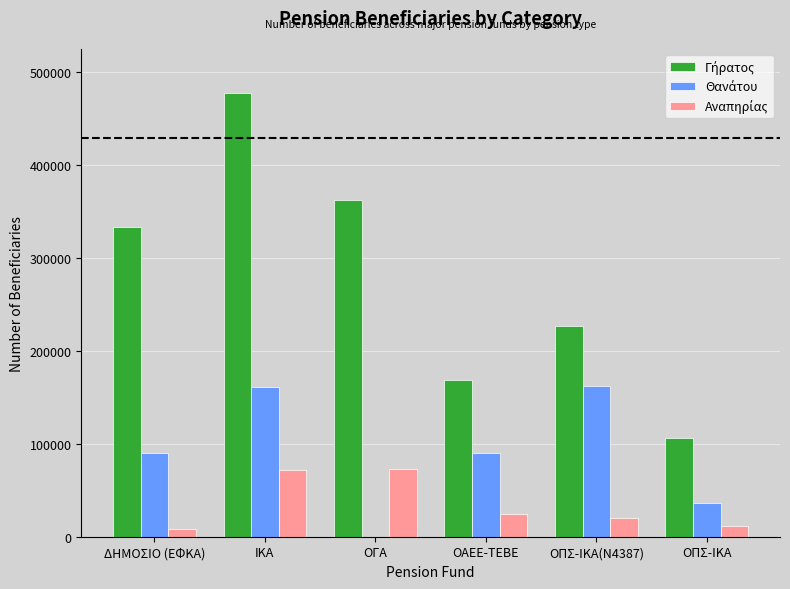

What is the maximum value shown in the chart?

476833